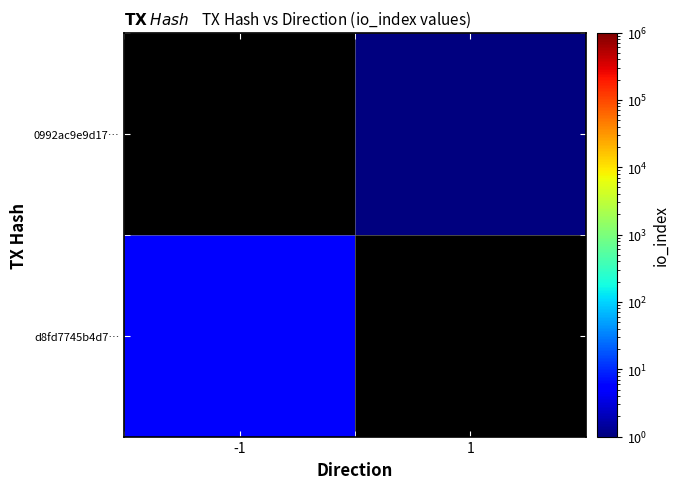

At which category does the chart reach its peak across all series?

-1